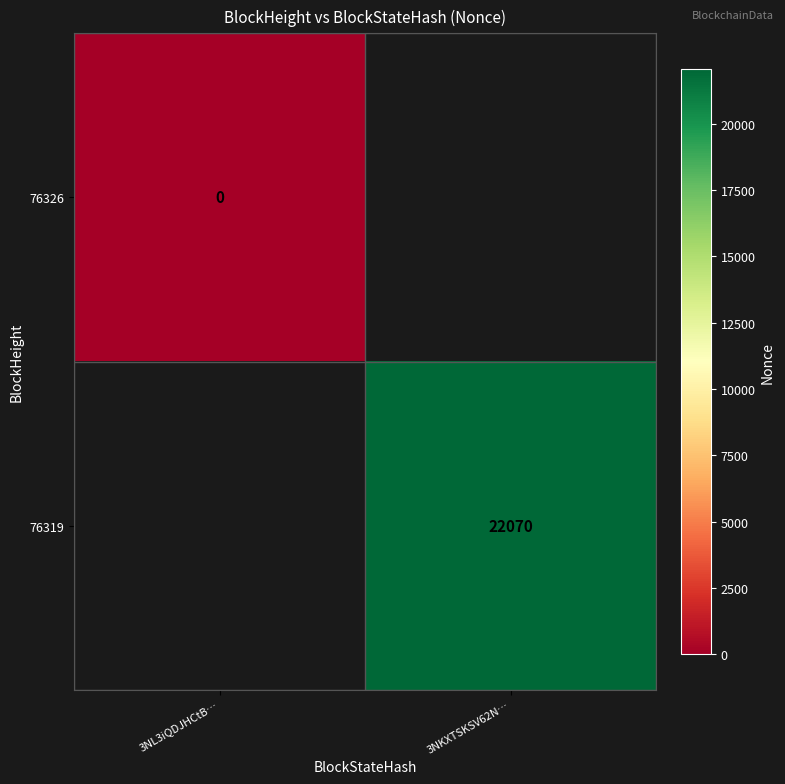

Is it true that 76319 equals 14422 at 3NKXTSKSV62N…?

False